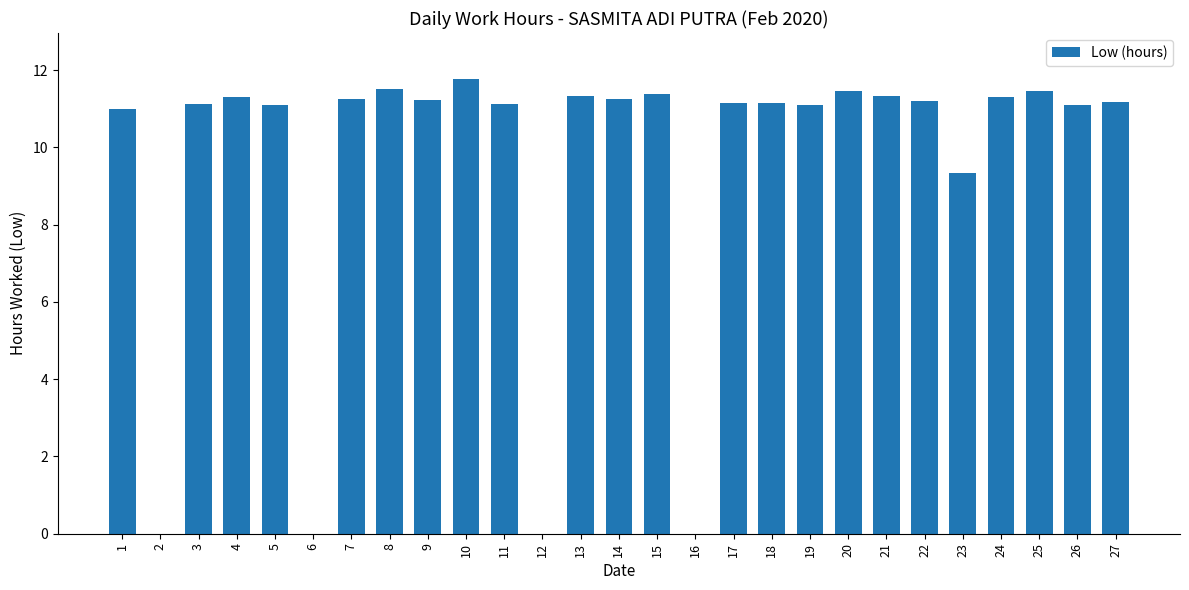

What is the sum of the values at 25 and 19?

22.6